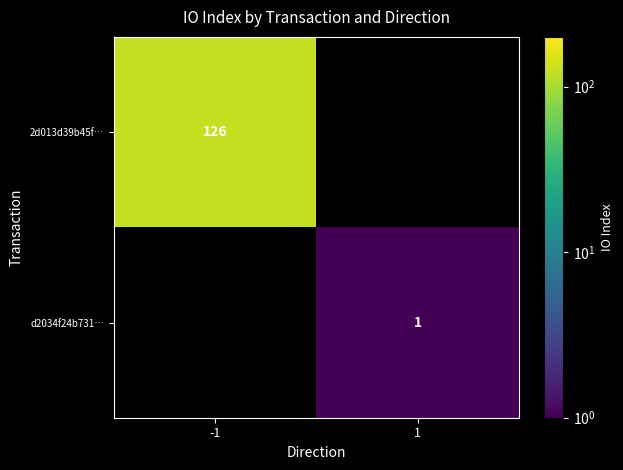

True or false: 2d013d39b45f… has a value of 126 at -1.

True